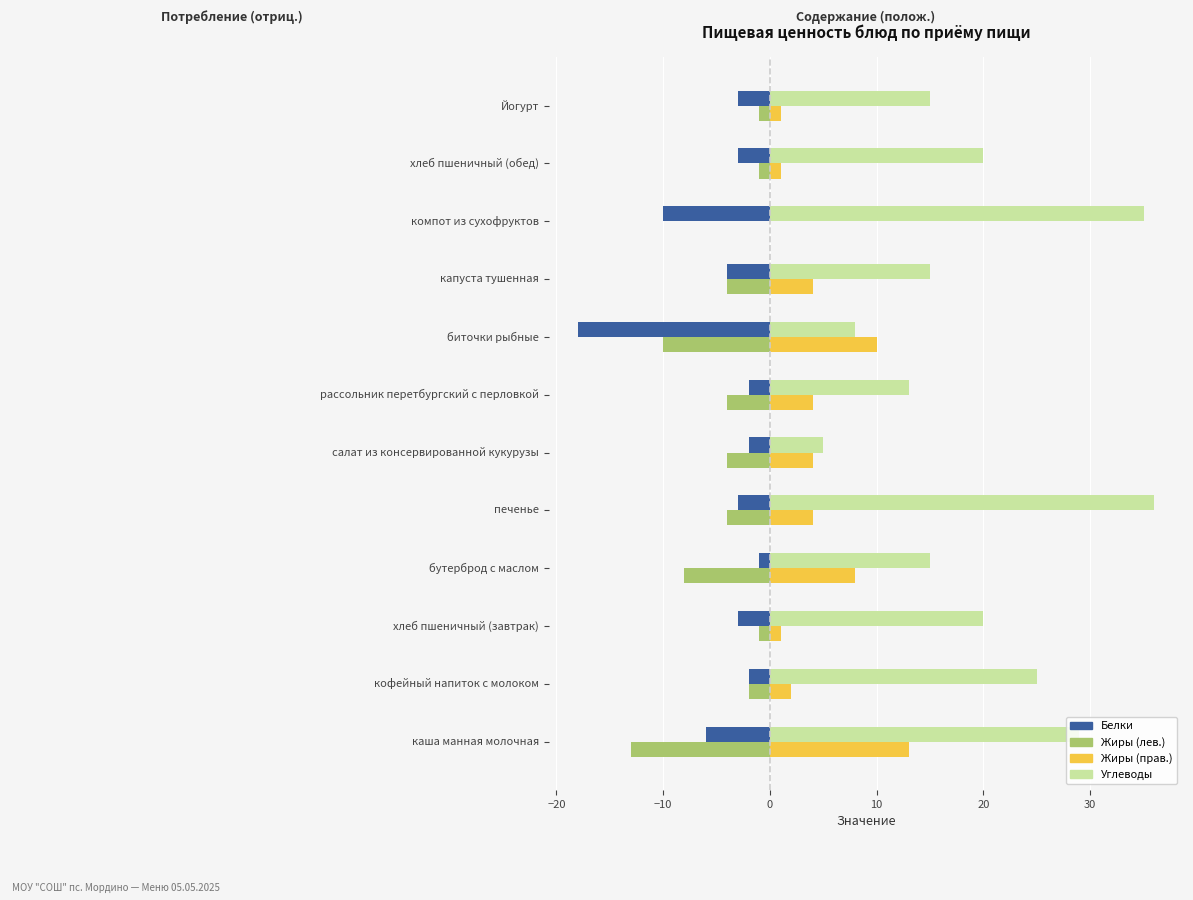

What is the total value across all series at капуста тушенная?

11